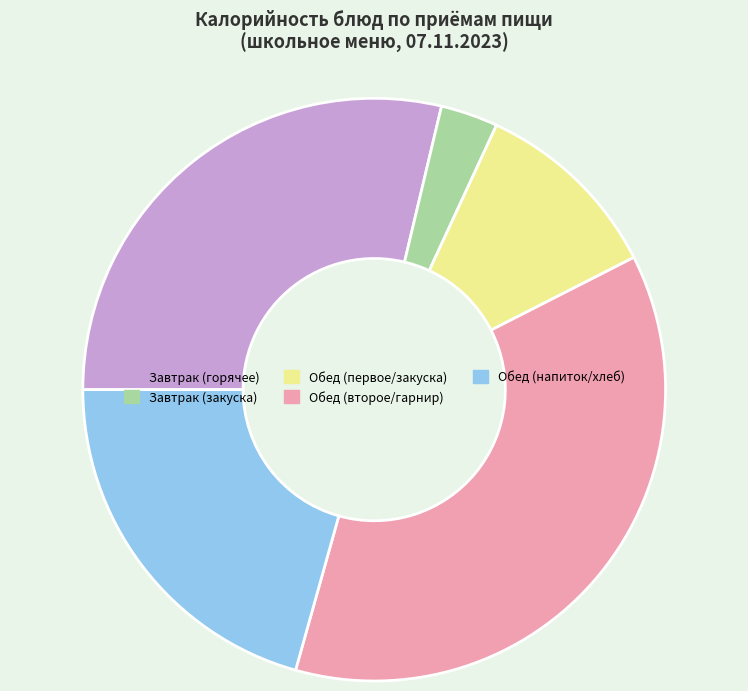

Combined, do Обед (второе/гарнир) and Завтрак (закуска) account for over 50%?

No